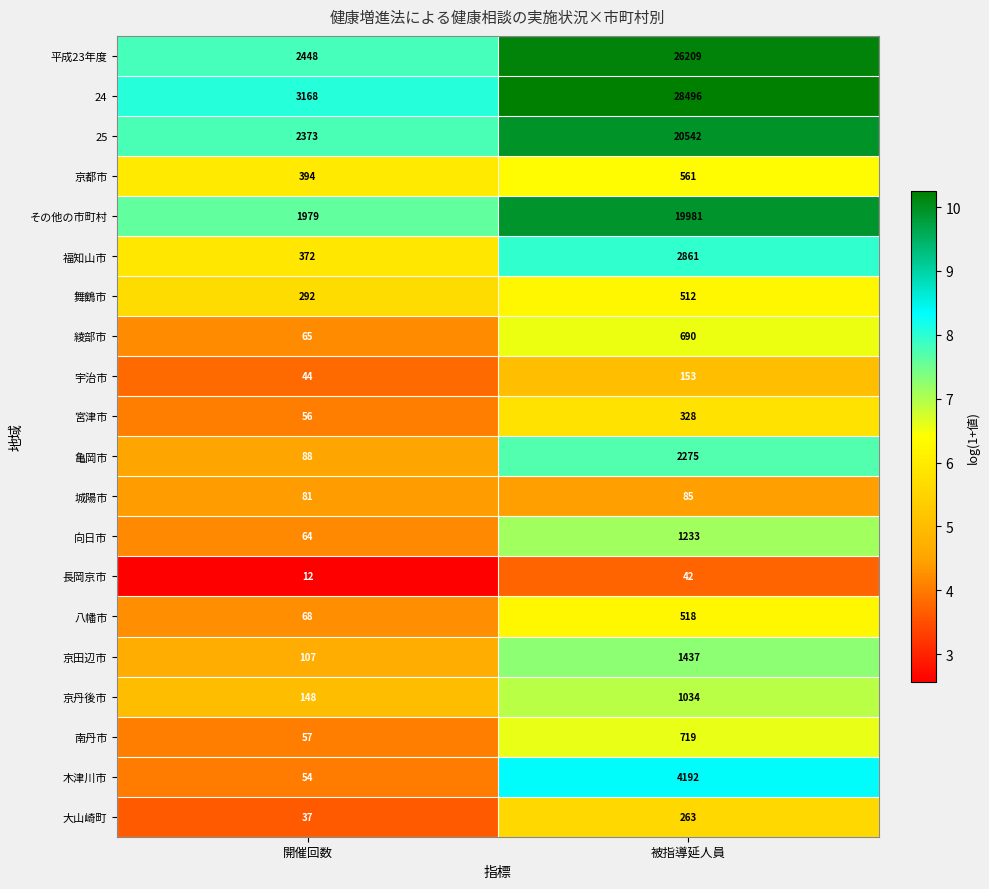

At 被指導延人員, list the series in order from smallest to largest.

長岡京市, 城陽市, 宇治市, 大山崎町, 宮津市, 舞鶴市, 八幡市, 京都市, 綾部市, 南丹市, 京丹後市, 向日市, 京田辺市, 亀岡市, 福知山市, 木津川市, その他の市町村, 25, 平成23年度, 24